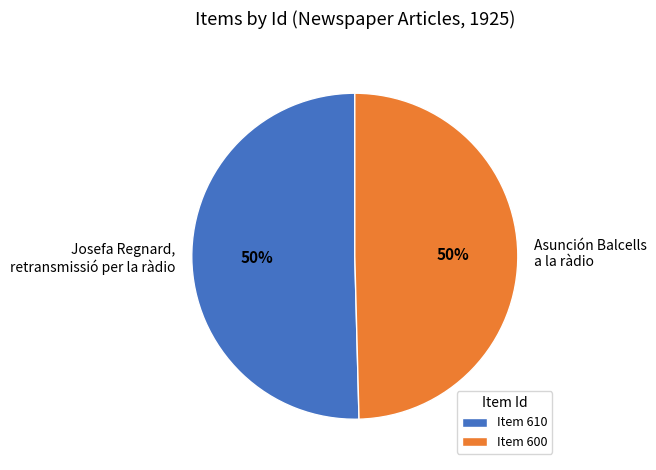

To the nearest percent, what is the average slice percentage?

50%